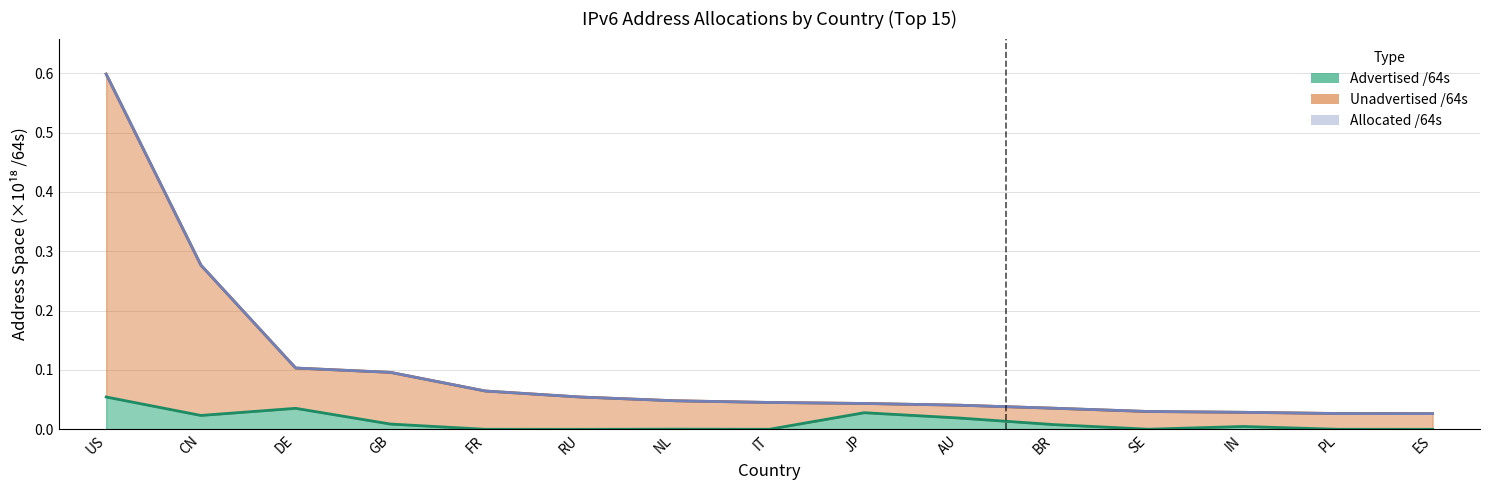

Reading left to right, transcribe all the data shown in this chart.

Allocated /64s (E18): 0.6	0.3	0.1	0.1	0.1	0.1	0.0	0.0	0.0	0.0	0.0	0.0	0.0	0.0	0.0
Advertised /64s (E18): 0.1	0.0	0.0	0.0	0.0	0.0	0.0	0.0	0.0	0.0	0.0	0.0	0.0	0.0	0.0
Unadvertised /64s (E18): 0.6	0.3	0.1	0.1	0.1	0.1	0.0	0.0	0.0	0.0	0.0	0.0	0.0	0.0	0.0